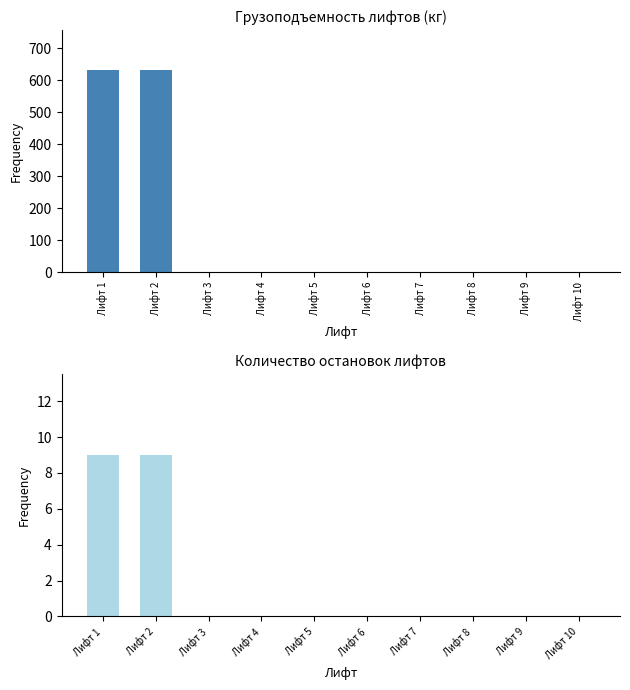

Is the value of Грузоподъемность (кг) at Лифт 1 greater than the value of Количество остановок at Лифт 3?

Yes